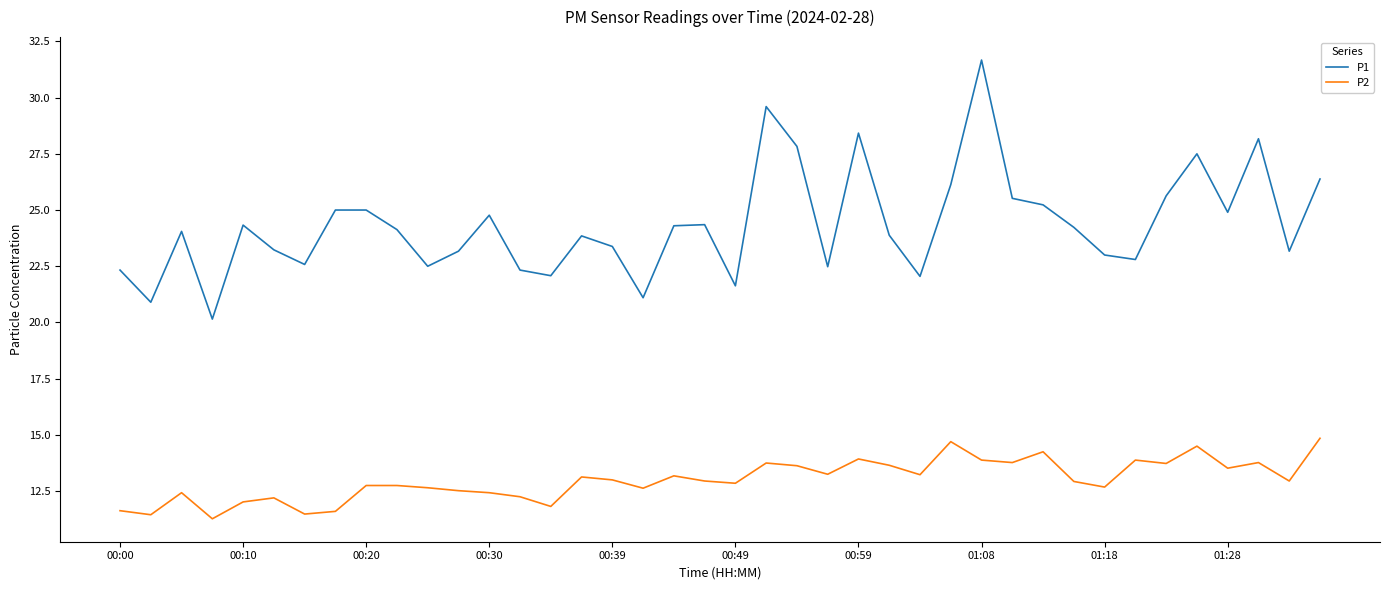

How many categories are shown in the chart?

40